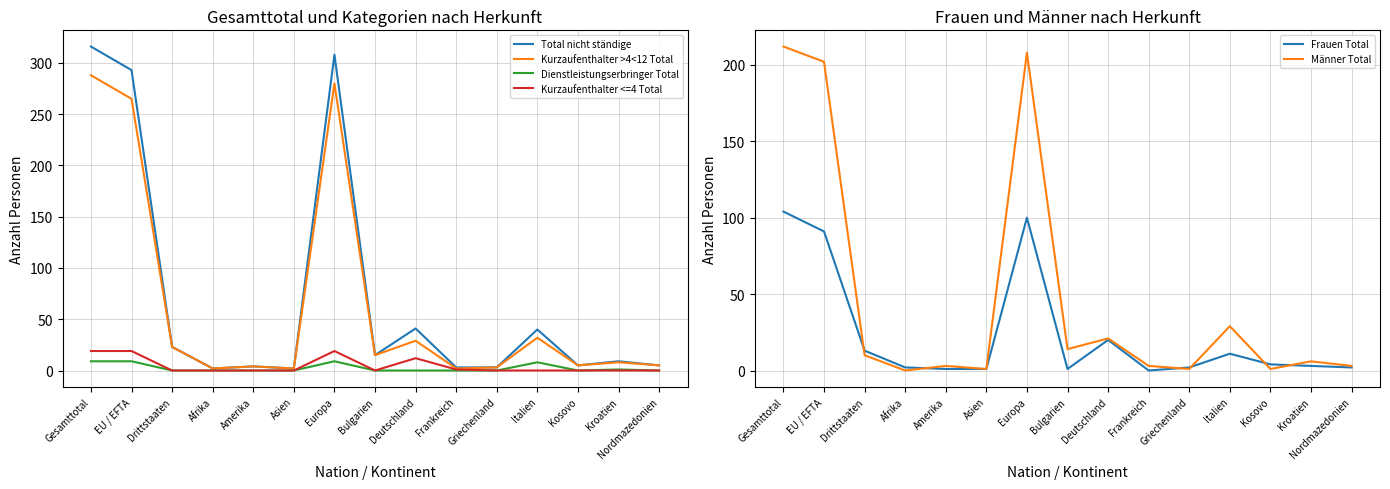

At how many categories does at least one series exceed 146?

3